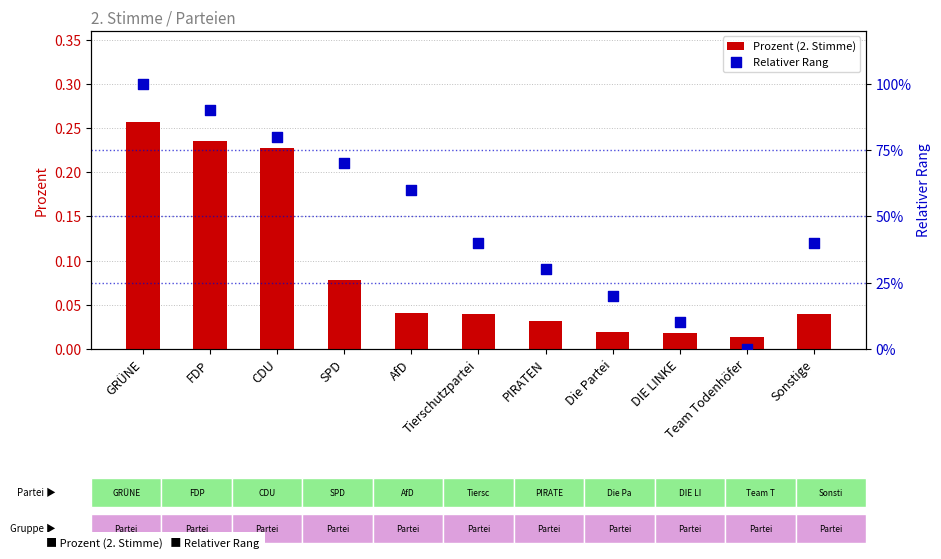

At how many categories does at least one series exceed 0?

11